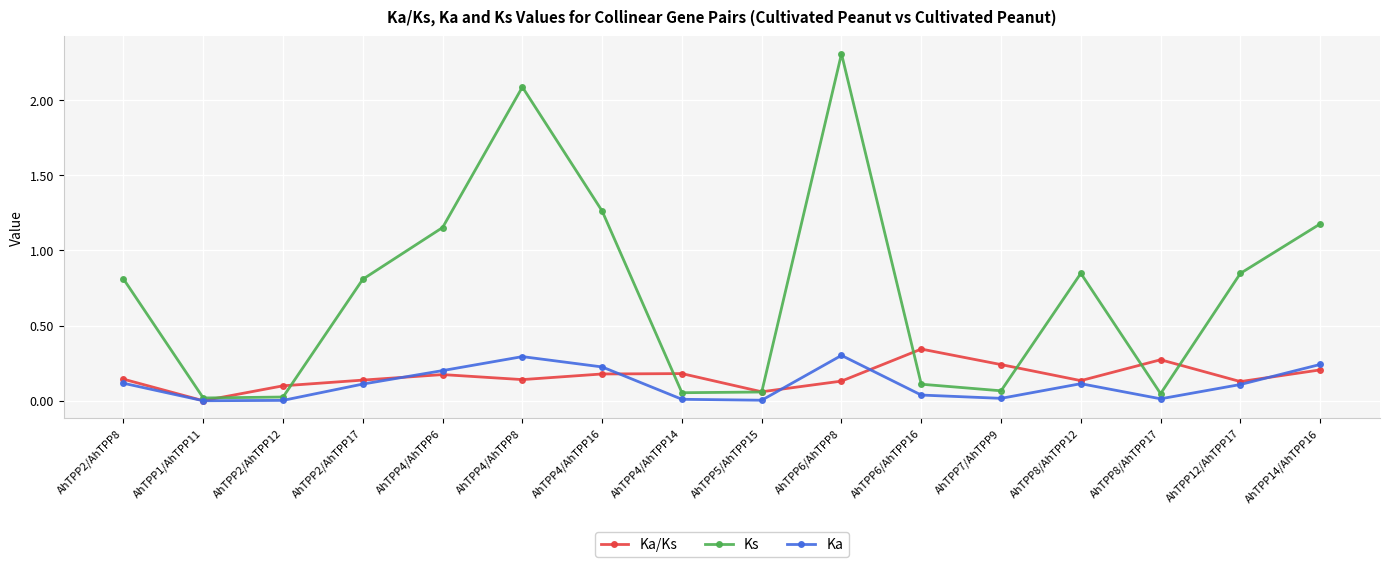

Which series has the widest spread of values?

Ks